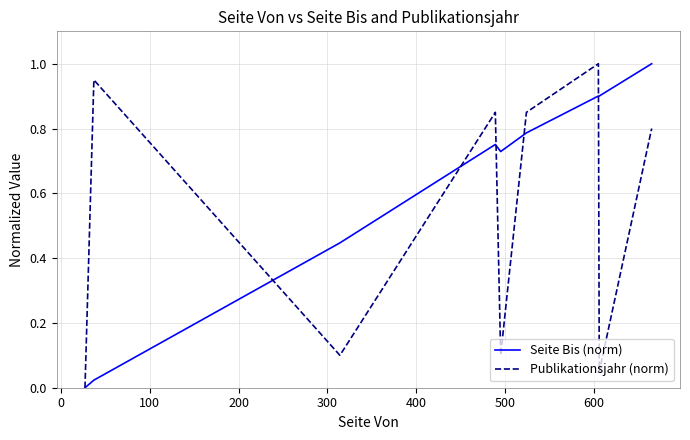

How many lines are shown in the chart?

2